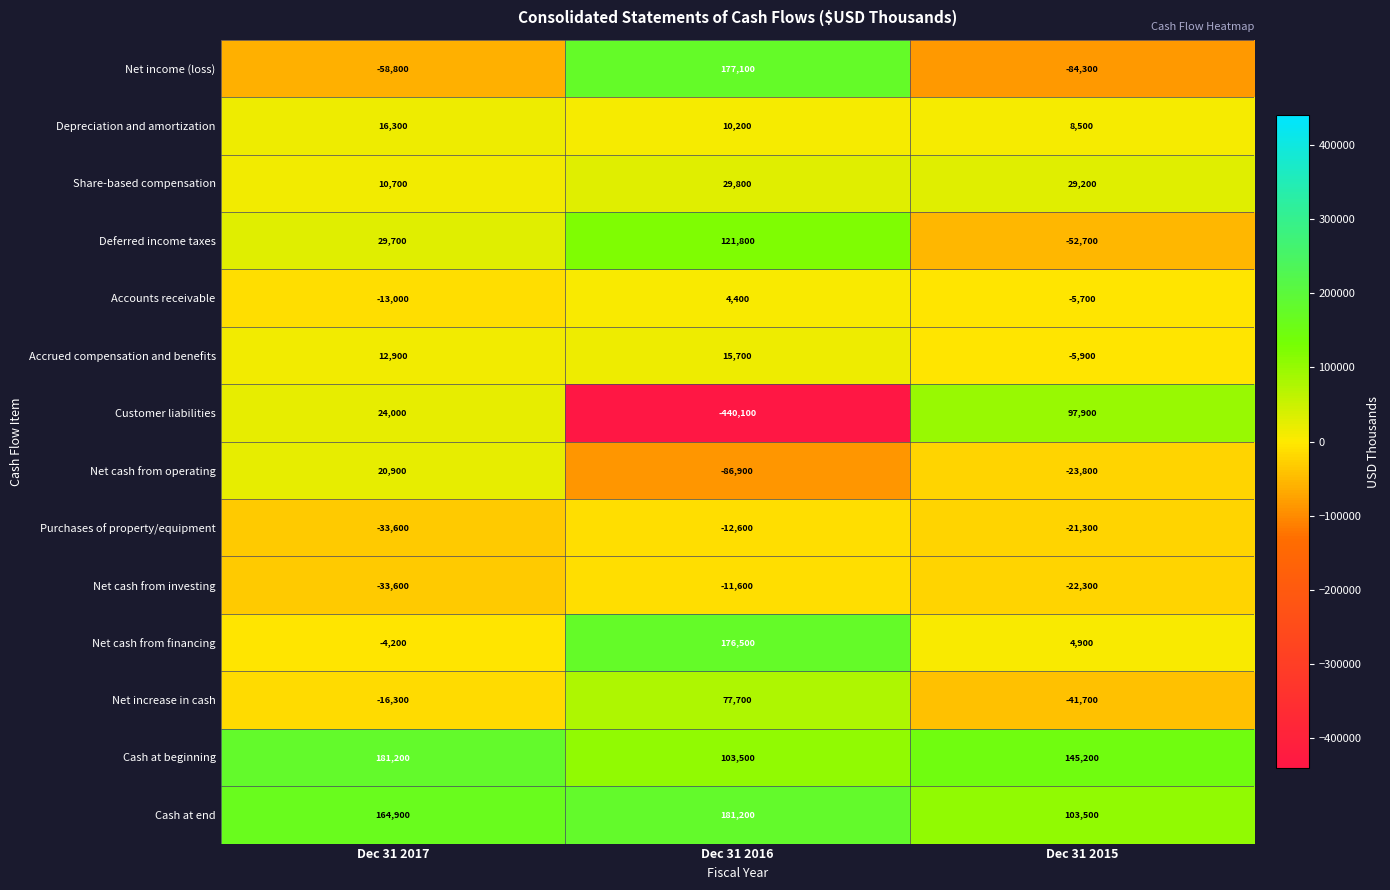

What is the greatest value displayed?

181200